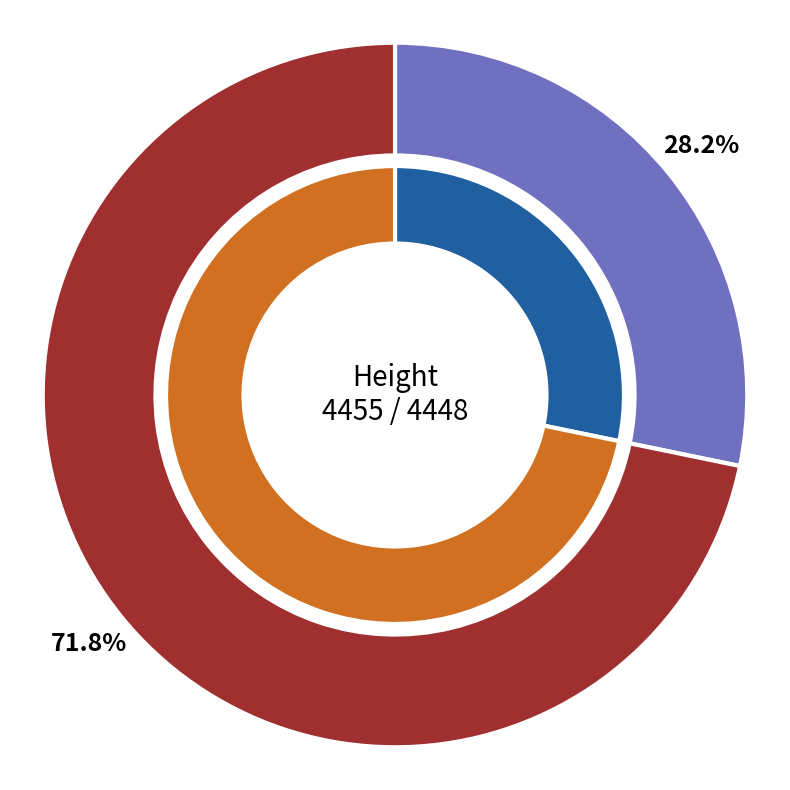

Which slice represents more than half of the pie?

4448